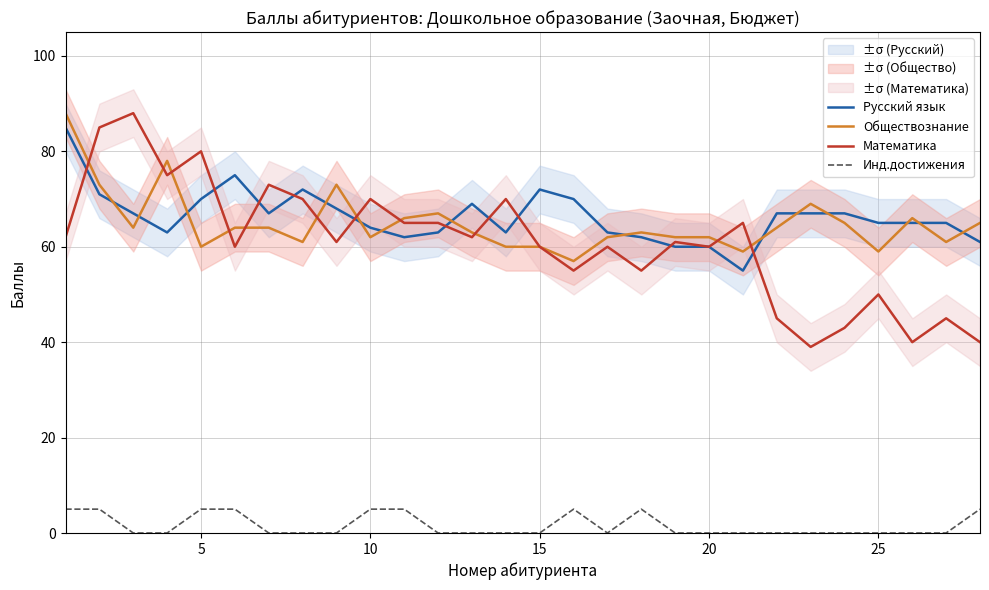

True or false: Математика and Инд.достижения intersect in this chart.

False